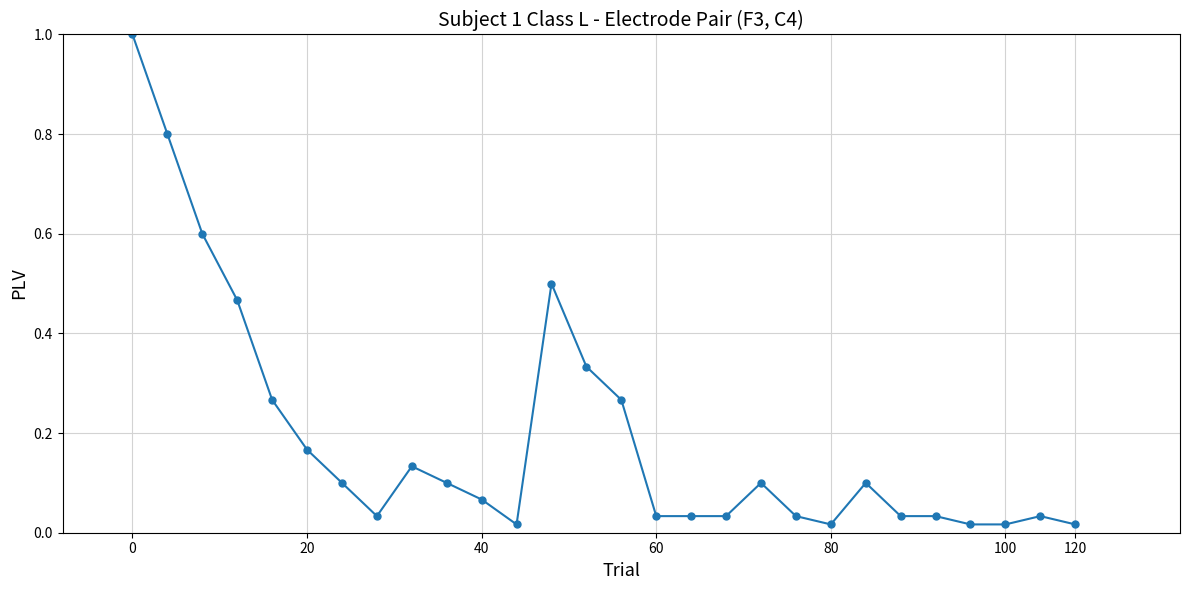

What is the maximum value shown in the chart?

1.0